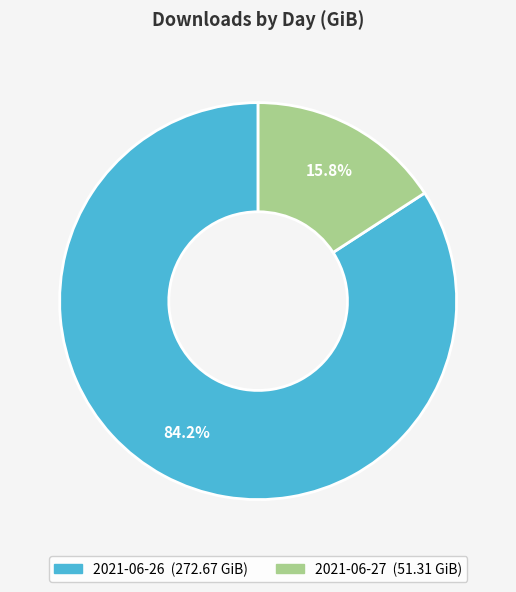

To the nearest percent, what percentage of the pie is 2021-06-27?

16%